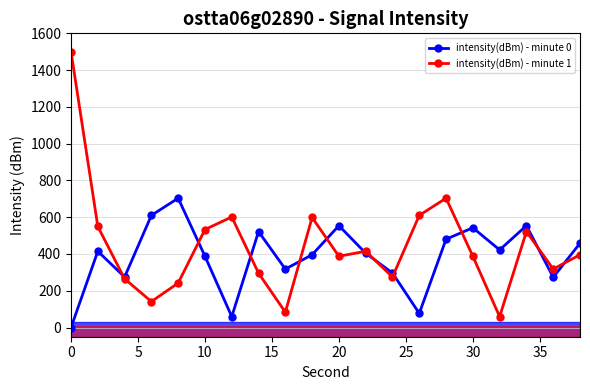

What is the value of the intensity(dBm) - minute 1 point at the 19th from the left?

317.9